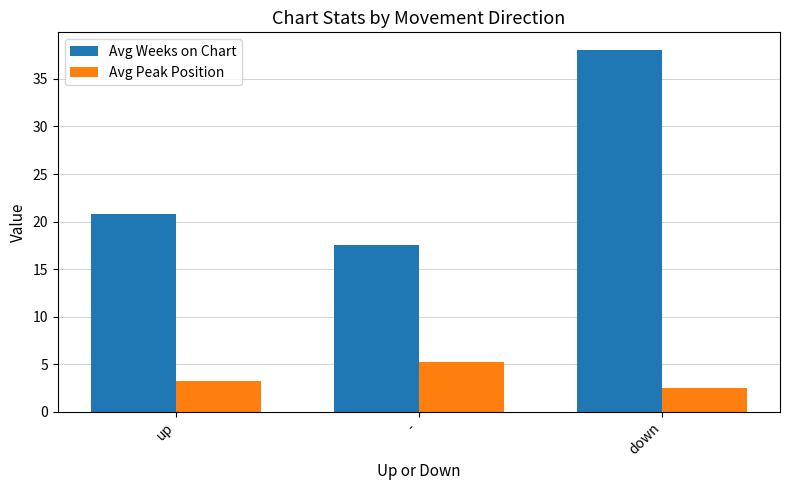

True or false: Avg Weeks on Chart has a value of 17.5 at -.

True